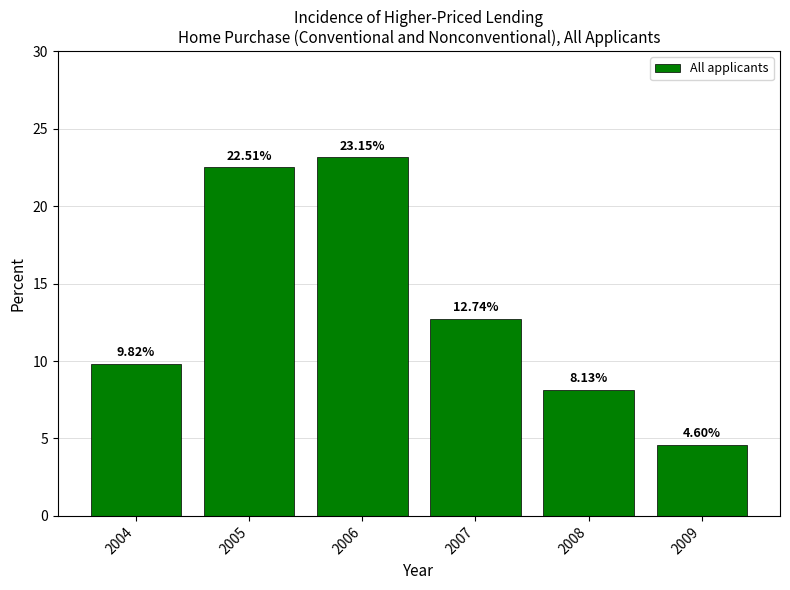

How many categories are shown in the chart?

6